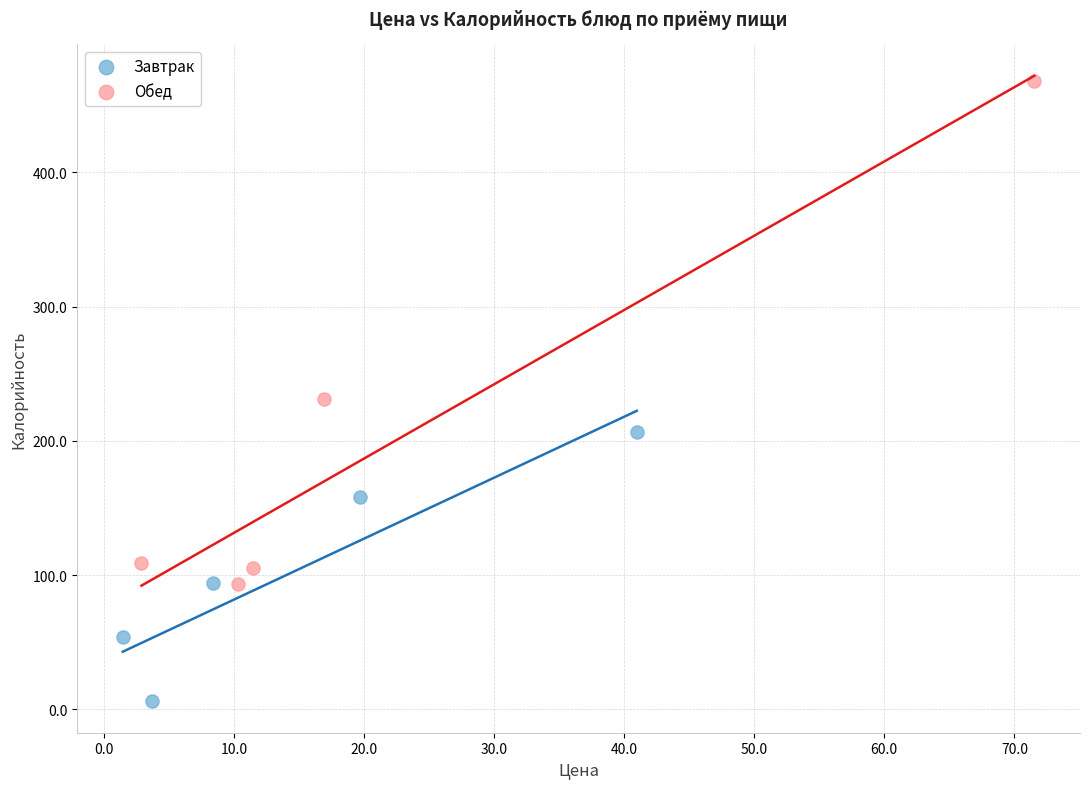

Which series has the widest spread of Y values?

Обед